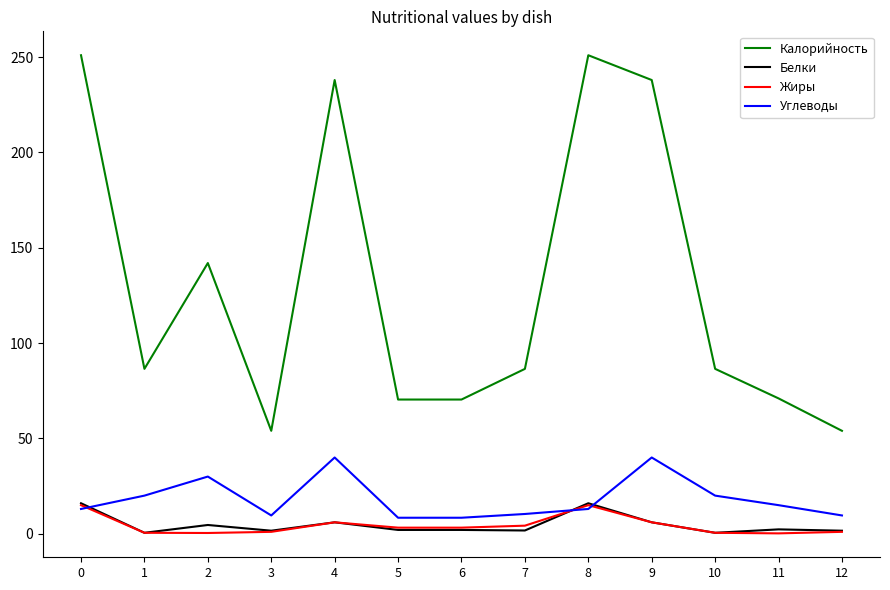

The value of Углеводы at 6 is 8.4. True or false?

True